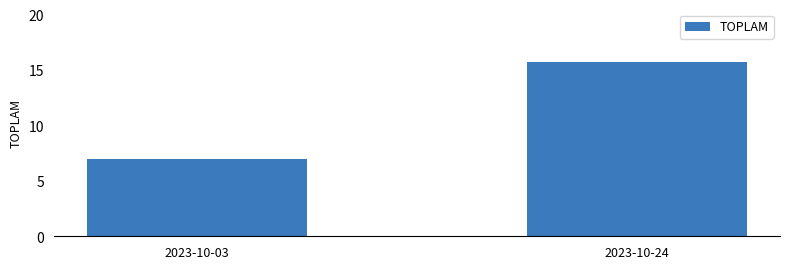

What is the greatest value displayed?

15.8